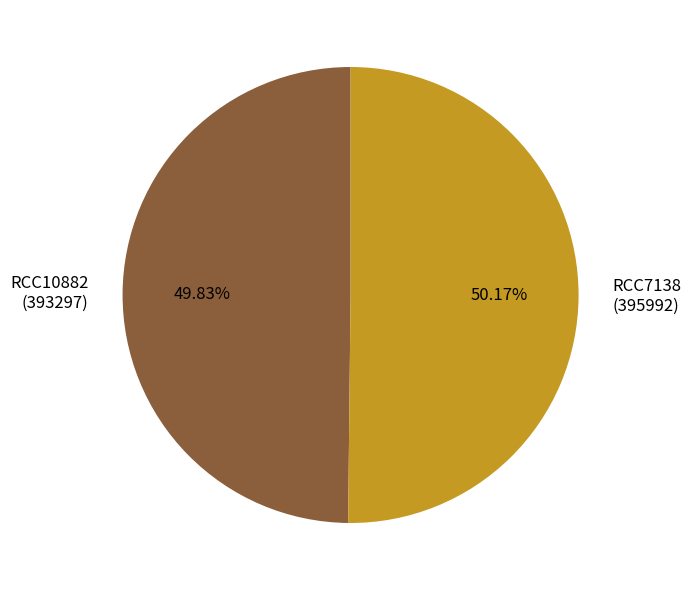

Is the sum of RCC10882 (393297) and RCC7138 (395992) greater than half?

Yes